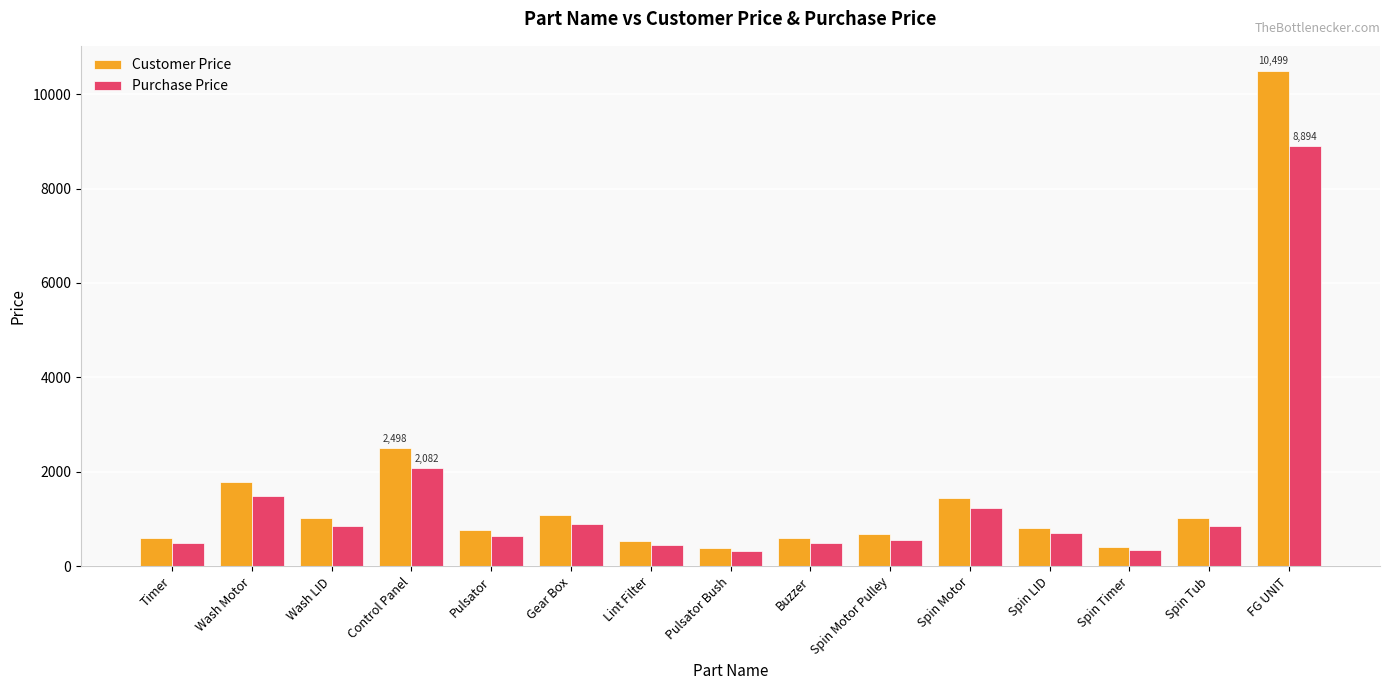

True or false: Customer Price has a value of 594.7 at Buzzer.

True